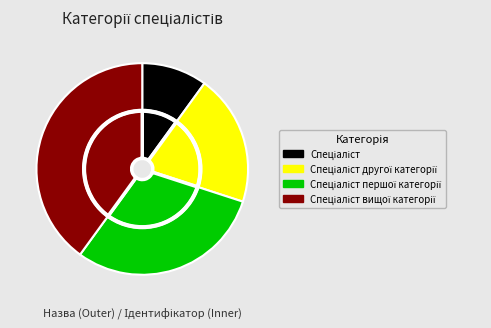

What portion of the pie excludes Спеціаліст вищої категорії?

60.0%